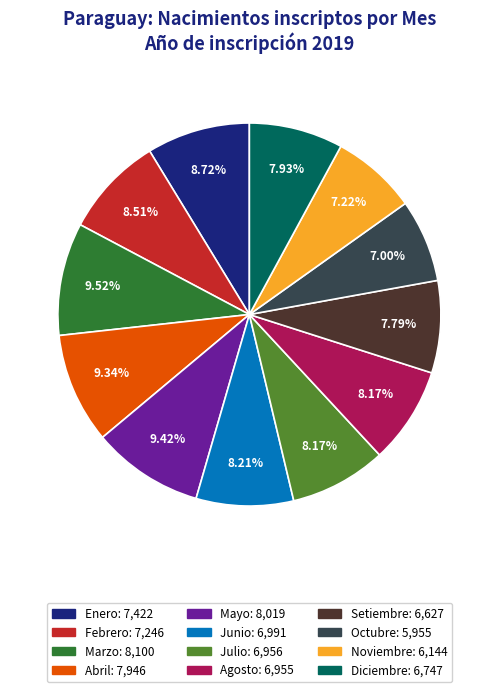

To the nearest percent, what is the difference between the largest and smallest slice percentages?

3%